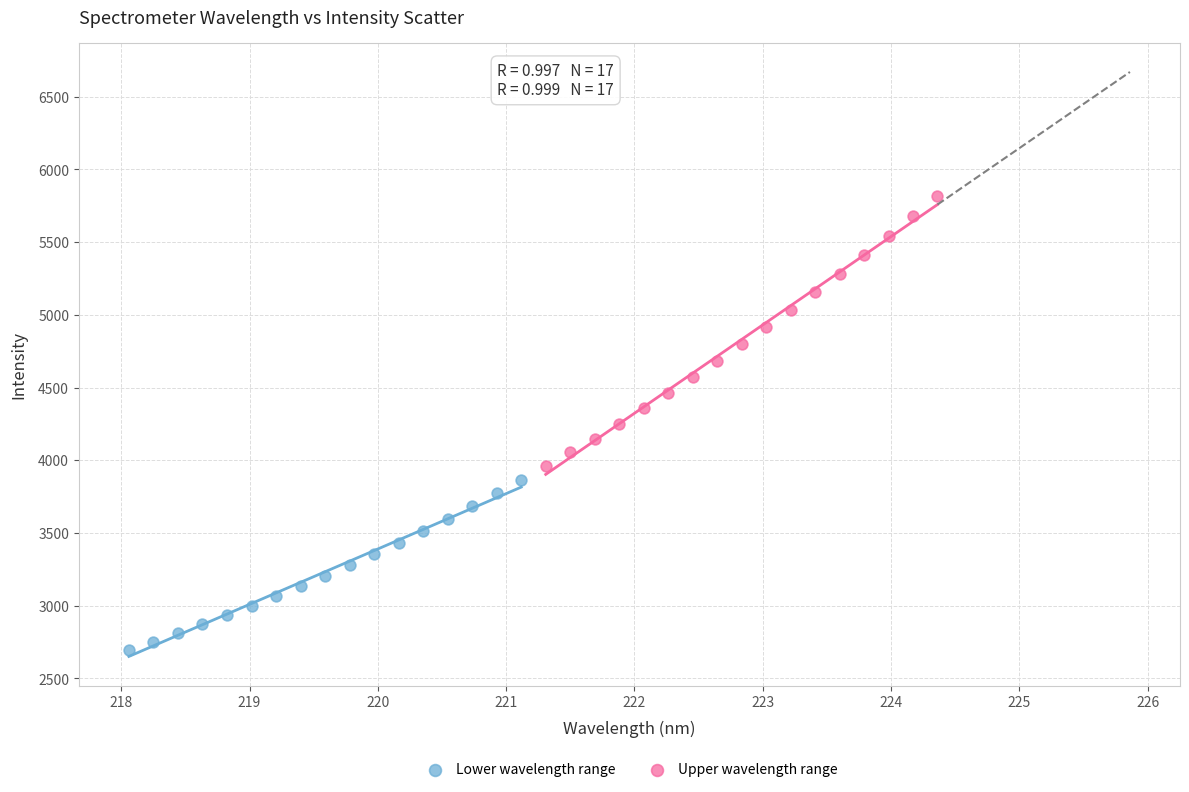

Which series has the largest Y range (max minus min)?

Upper wavelength range